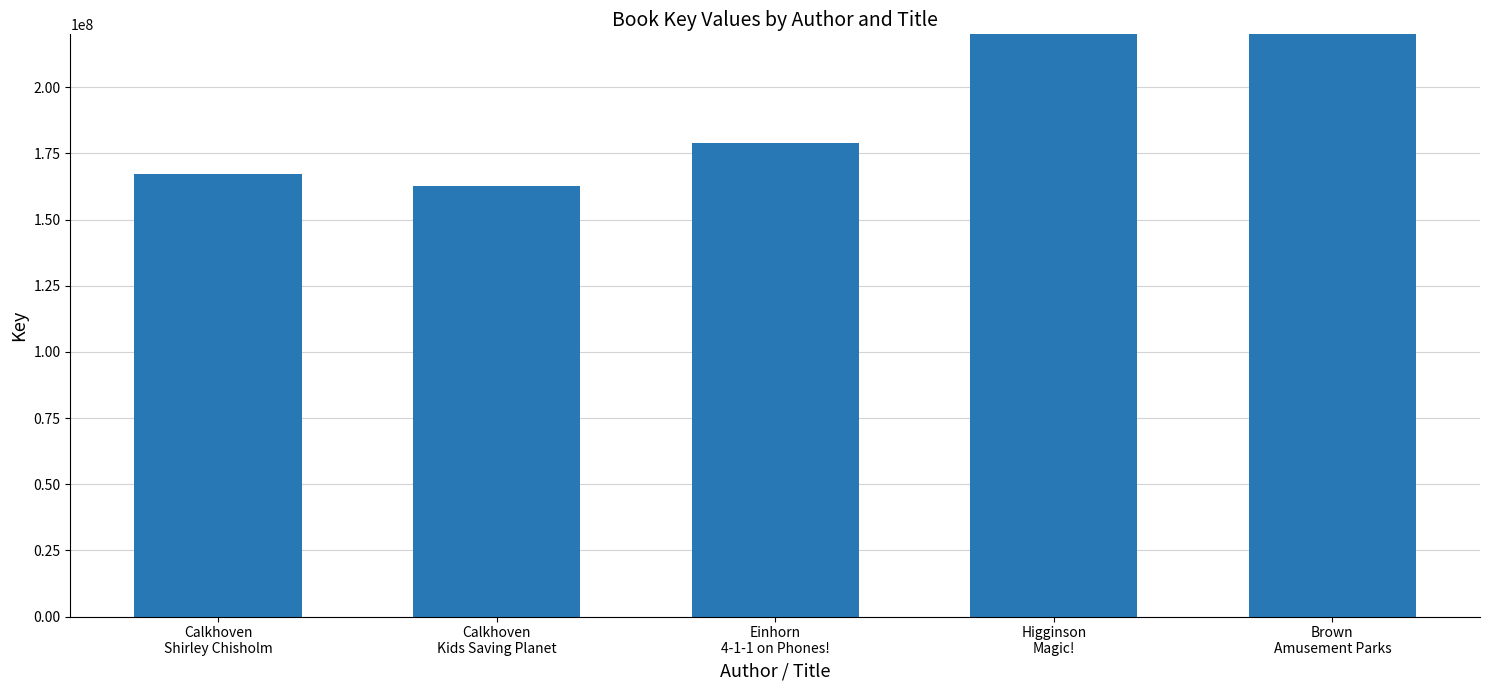

Is it true that the value at Calkhoven
Kids Saving Planet is 38498972?

False